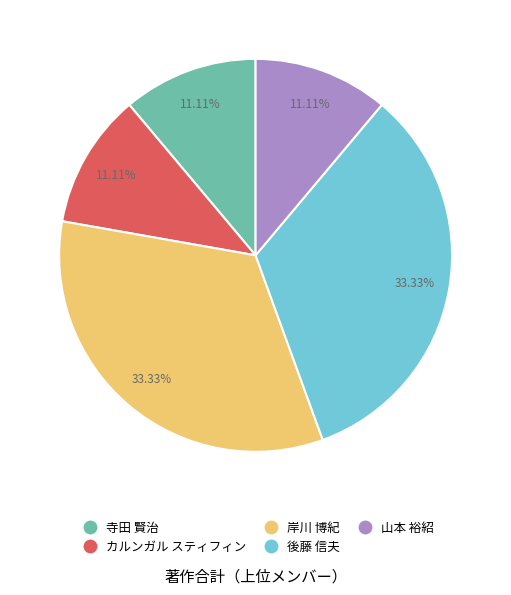

Does 寺田 賢治 represent more than half of the total?

No